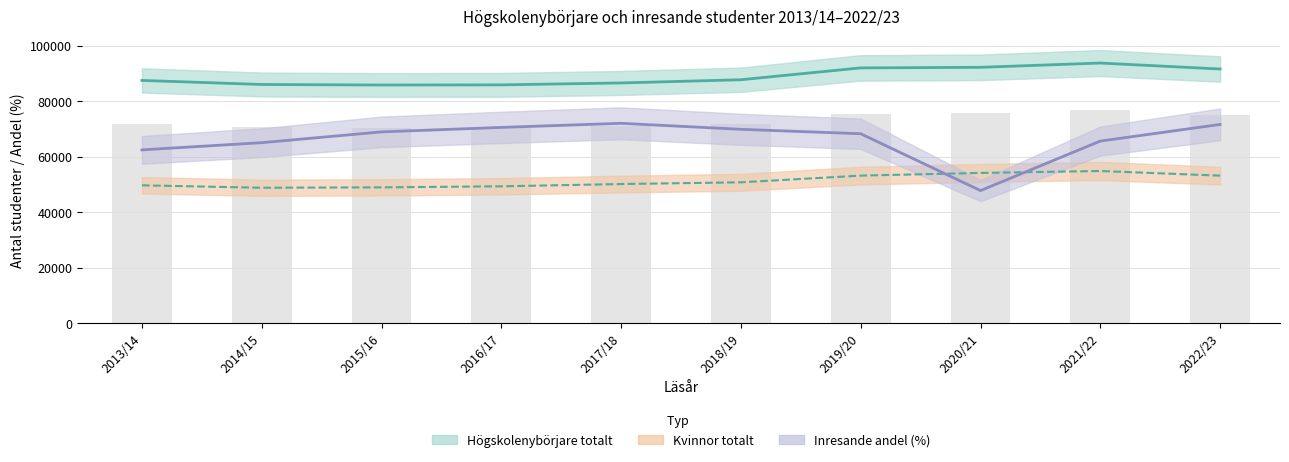

What is the difference between the maximum and second lowest values in the Högskolenybörjare totalt series?

7858.0